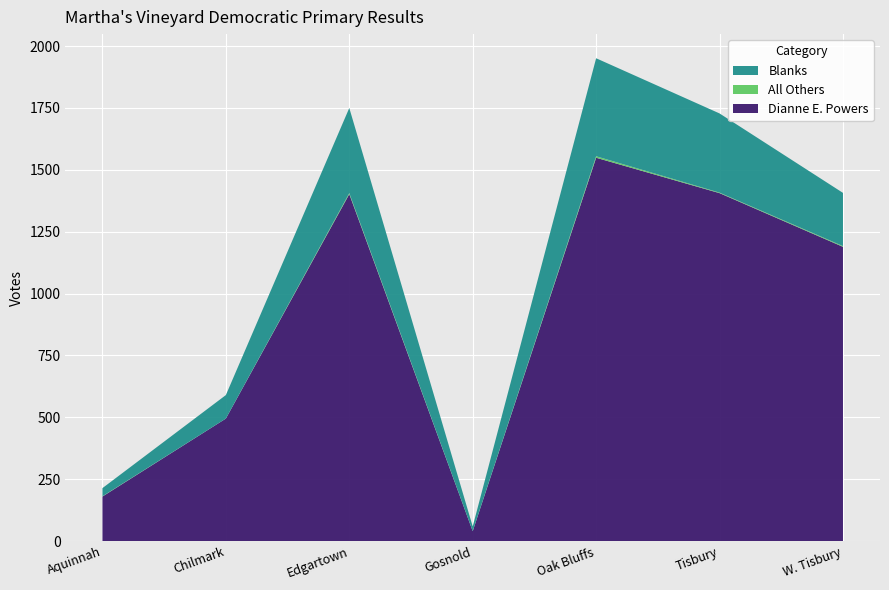

Reading left to right, what are all the values shown in this chart?

Dianne E. Powers: Aquinnah=180	Chilmark=495	Edgartown=1402	Gosnold=40	Oak Bluffs=1549	Tisbury=1406	W. Tisbury=1189
All Others: Aquinnah=1	Chilmark=0	Edgartown=4	Gosnold=0	Oak Bluffs=6	Tisbury=2	W. Tisbury=3
Blanks: Aquinnah=33	Chilmark=95	Edgartown=344	Gosnold=19	Oak Bluffs=396	Tisbury=320	W. Tisbury=215